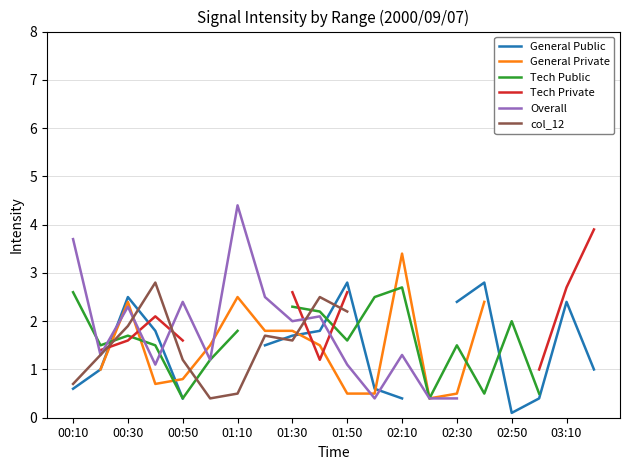

What is the value of the Overall point at the 10th from the left?

2.1